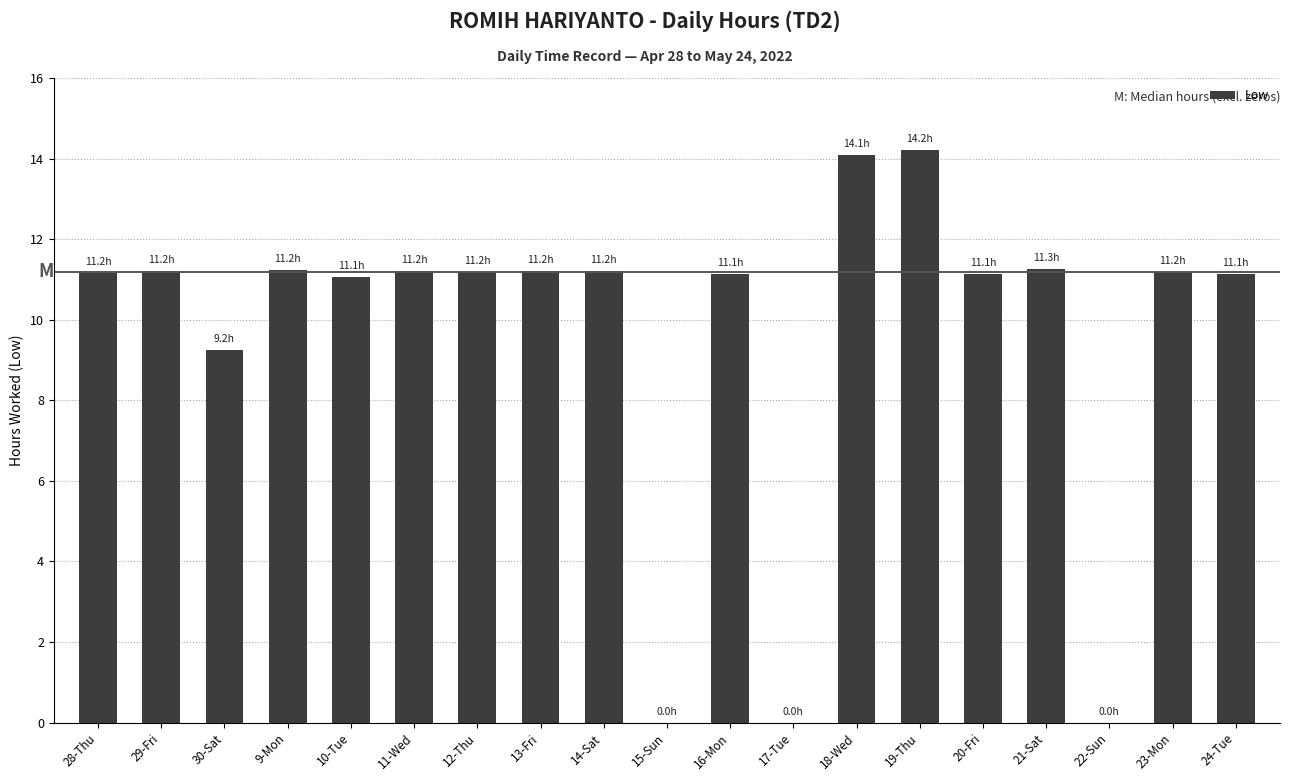

What is the sum of the values at 10-Tue and 21-Sat?

22.3